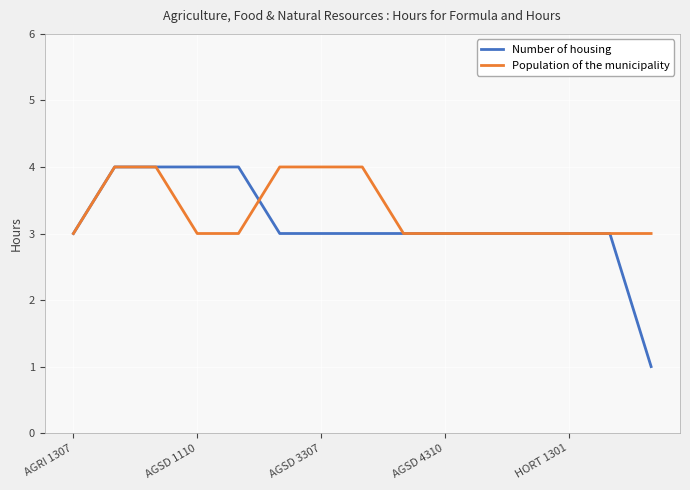

What is the greatest value displayed?

4